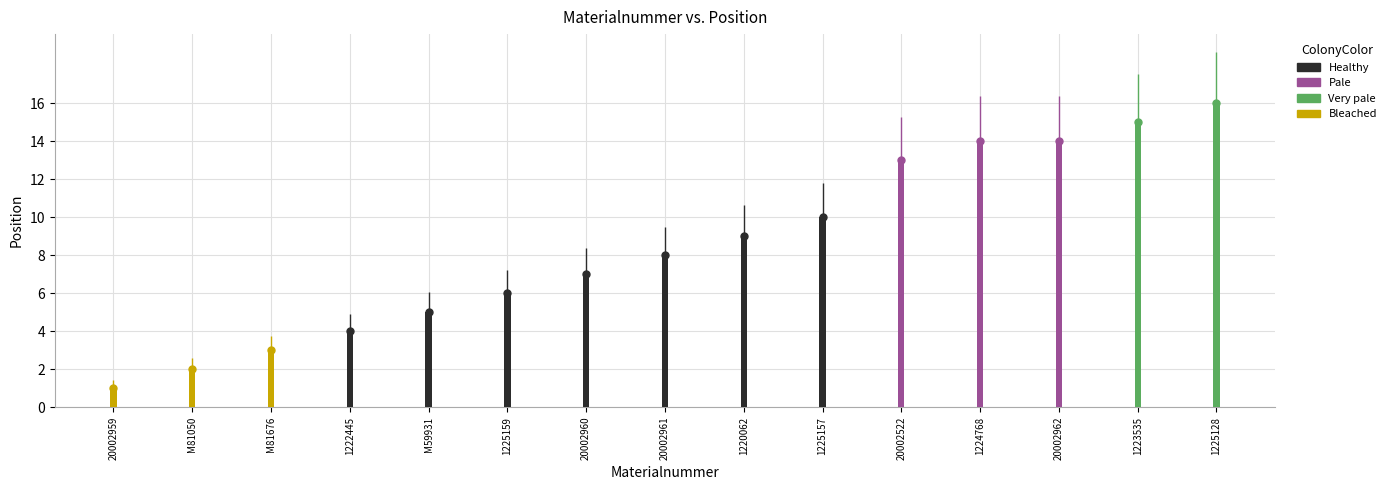

Which category has the highest value across all series?

1225128